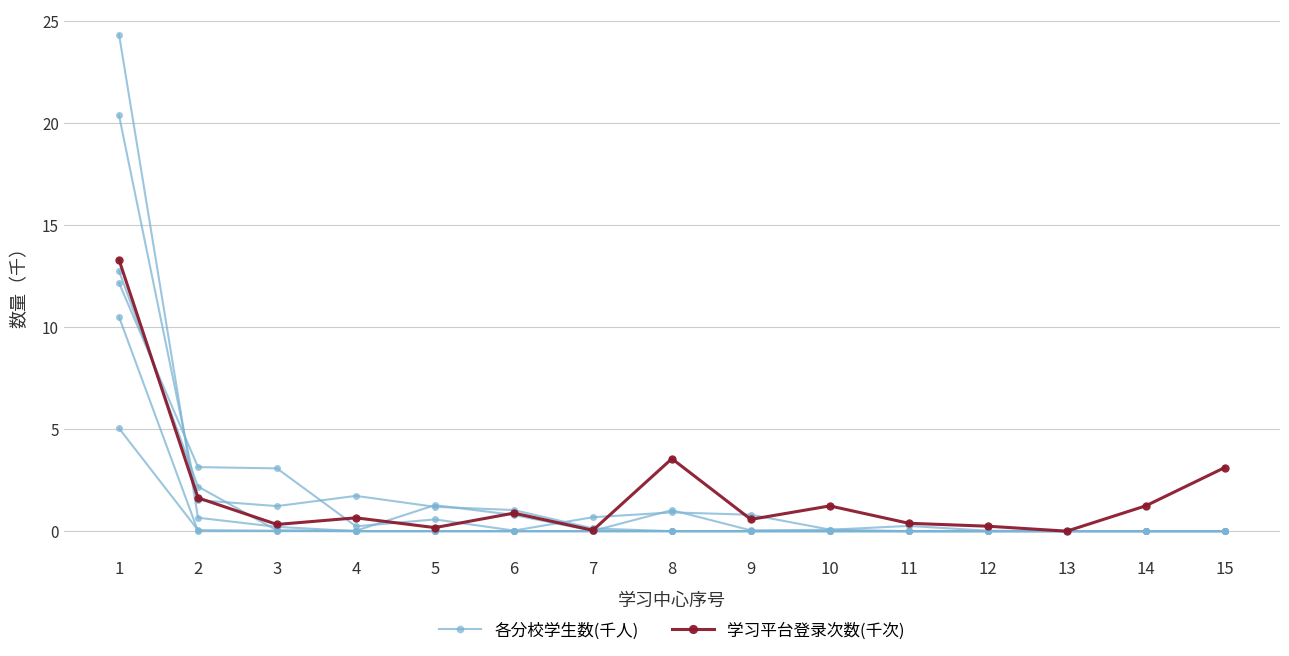

Reading left to right, list all the values displayed in this chart.

各分校学生数(千人): 1=20.4	2=1.5	3=1.2	4=1.7	5=1.2	6=1.0	7=0.1	8=0.0	9=0.0	10=0.0	11=0.0	12=0.0	13=0.0	14=0.0	15=0.0
学习平台登录次数(千次): 1=13.3	2=1.6	3=0.3	4=0.7	5=0.2	6=0.9	7=0.0	8=3.6	9=0.6	10=1.2	11=0.4	12=0.2	13=0.0	14=1.2	15=3.1